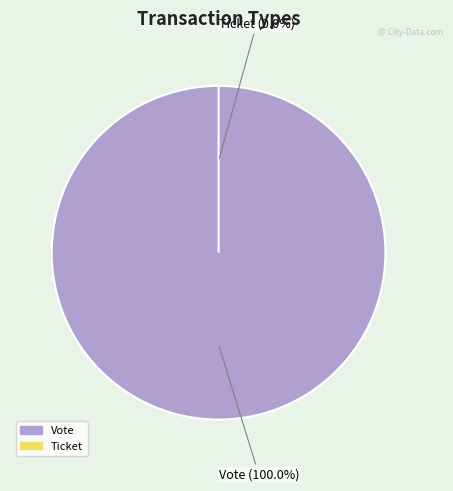

Between Ticket and Vote, which is larger?

Vote